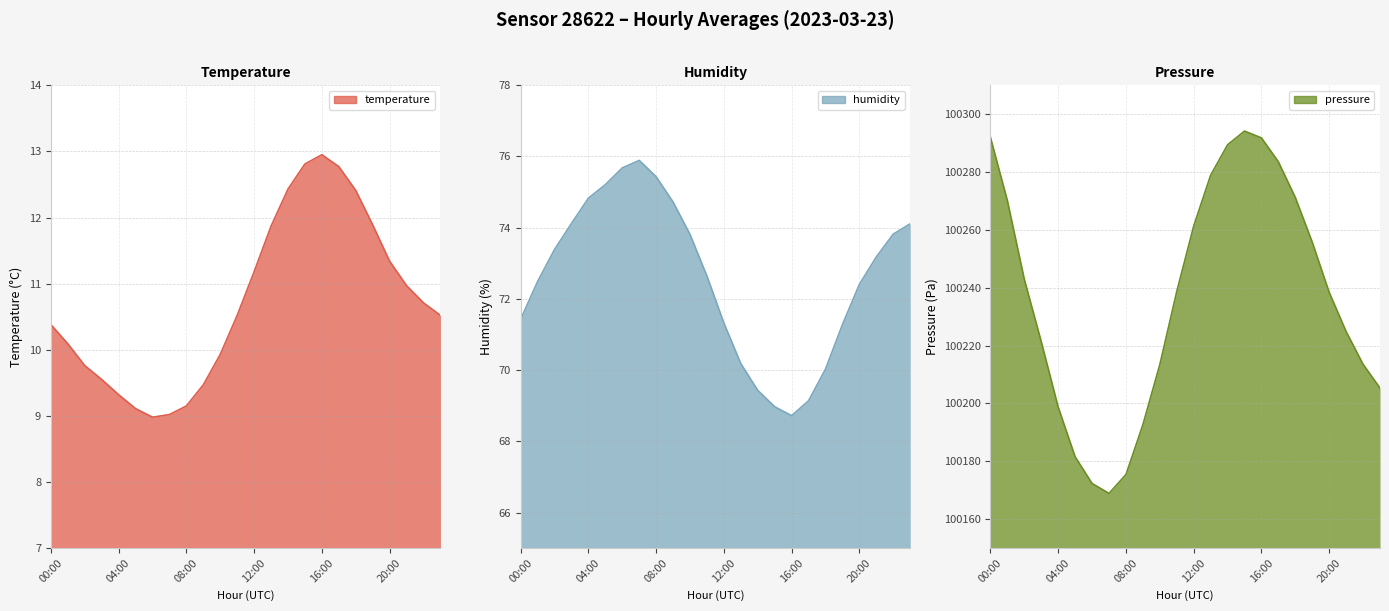

Rank the categories by temperature value from lowest to highest.

06:00, 07:00, 05:00, 08:00, 04:00, 09:00, 03:00, 02:00, 10:00, 01:00, 00:00, 11:00, 23:00, 22:00, 21:00, 12:00, 20:00, 13:00, 19:00, 18:00, 14:00, 17:00, 15:00, 16:00